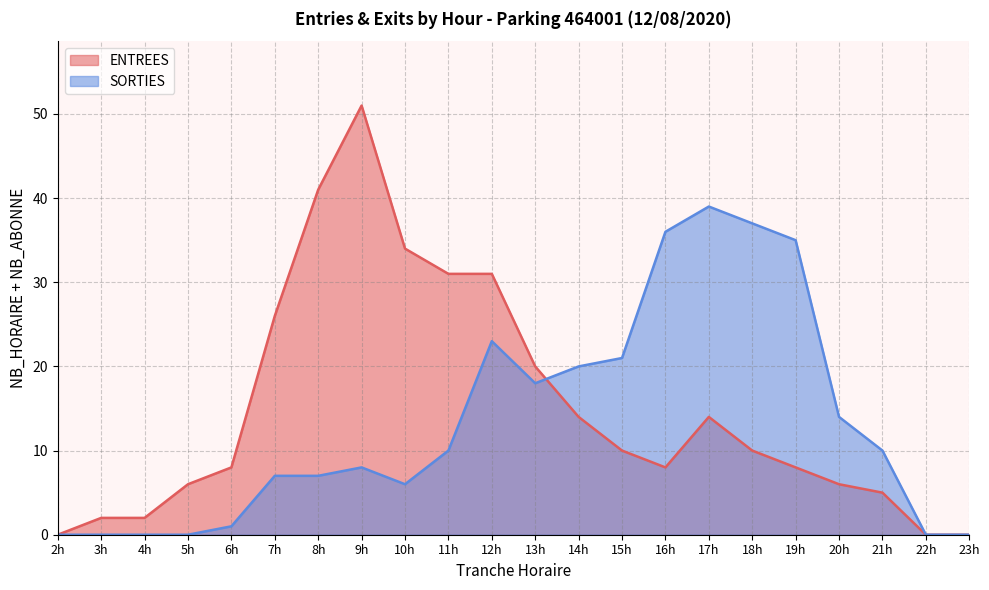

Does the chart have visible grid lines?

Yes